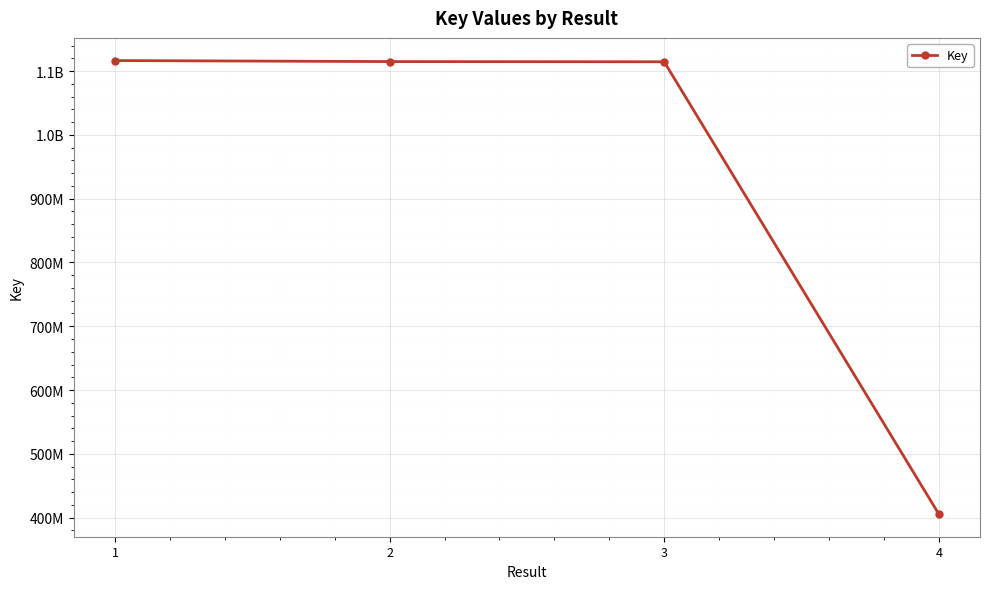

Is this an area chart (filled region under the line)?

No